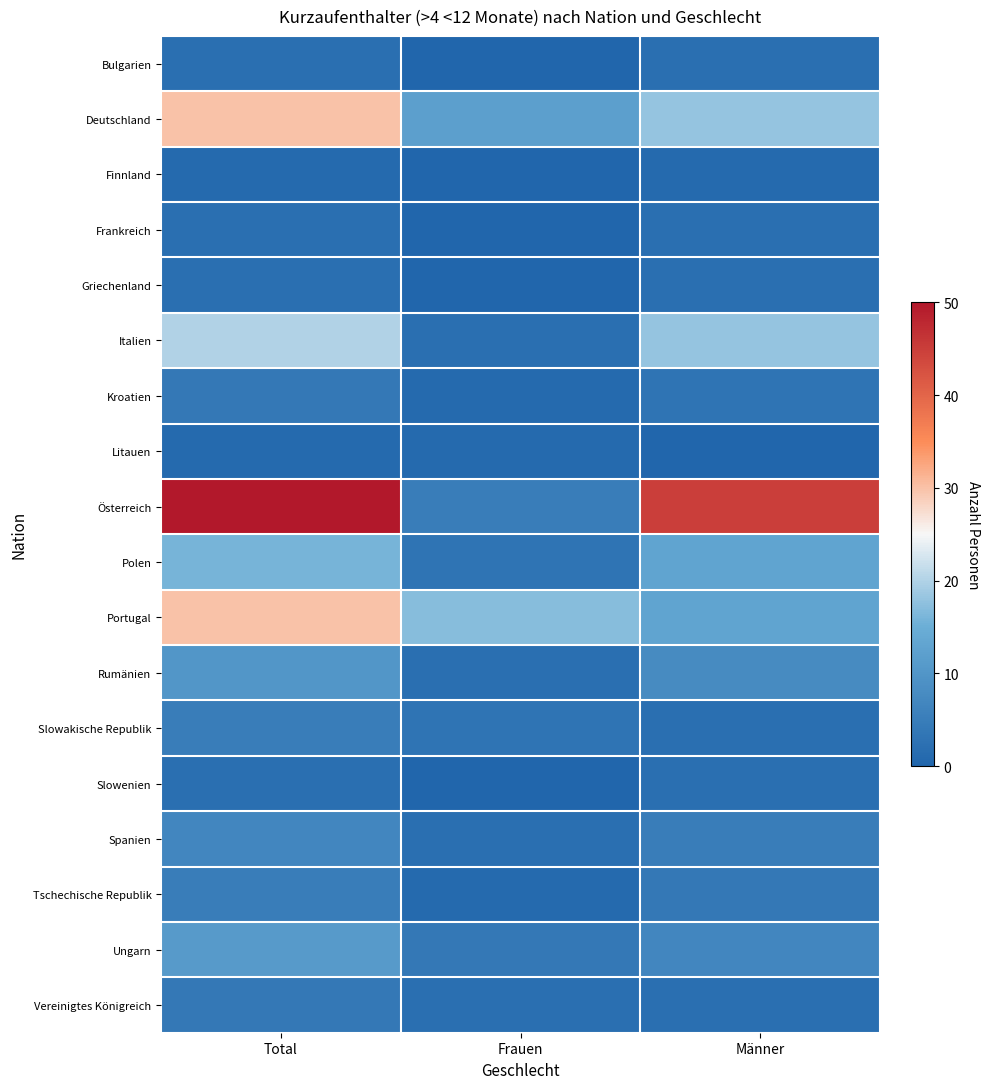

Reading right to left, transcribe all the data shown in this chart.

Bulgarien: Männer=2	Frauen=0	Total=2
Deutschland: Männer=18	Frauen=12	Total=30
Finnland: Männer=1	Frauen=0	Total=1
Frankreich: Männer=2	Frauen=0	Total=2
Griechenland: Männer=2	Frauen=0	Total=2
Italien: Männer=18	Frauen=2	Total=20
Kroatien: Männer=3	Frauen=1	Total=4
Litauen: Männer=0	Frauen=1	Total=1
Österreich: Männer=45	Frauen=5	Total=50
Polen: Männer=13	Frauen=3	Total=16
Portugal: Männer=13	Frauen=17	Total=30
Rumänien: Männer=8	Frauen=2	Total=10
Slowakische Republik: Männer=2	Frauen=3	Total=5
Slowenien: Männer=2	Frauen=0	Total=2
Spanien: Männer=5	Frauen=2	Total=7
Tschechische Republik: Männer=4	Frauen=1	Total=5
Ungarn: Männer=7	Frauen=4	Total=11
Vereinigtes Königreich: Männer=2	Frauen=2	Total=4